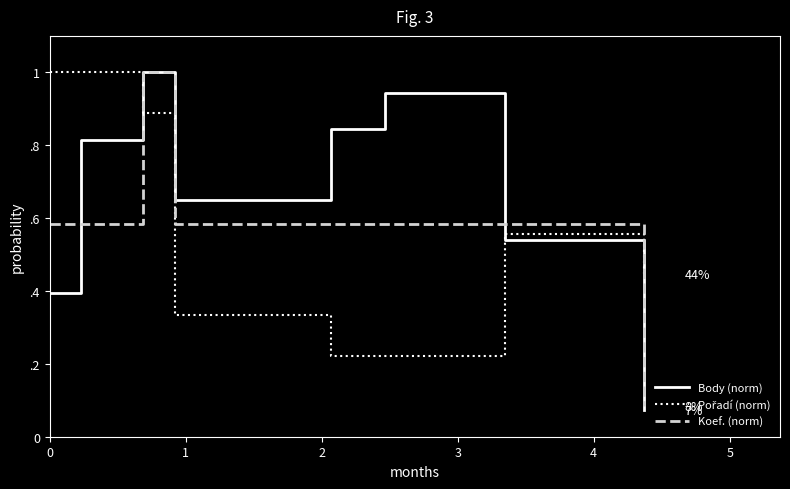

Does the chart display data point markers on the line(s)?

No